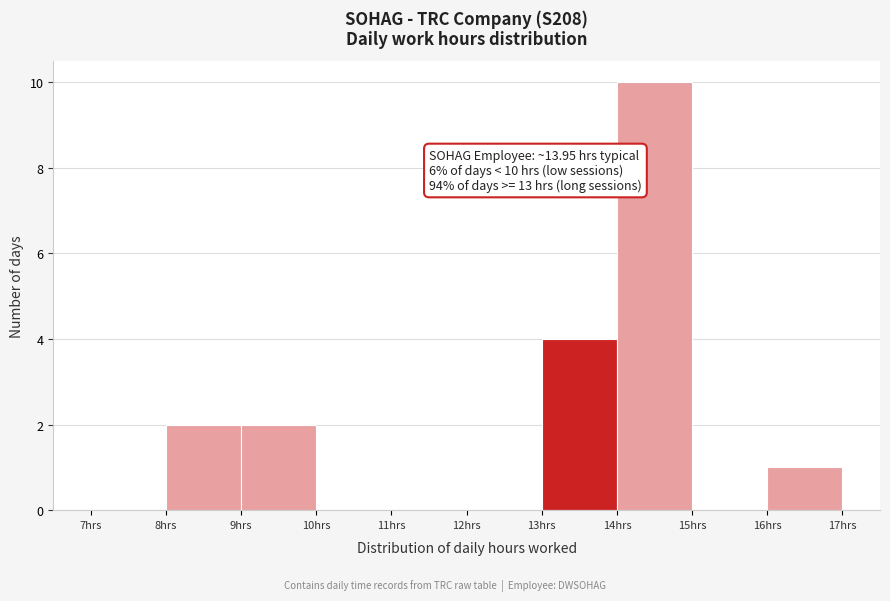

Which range on the x-axis has the tallest bar?

14 to 15